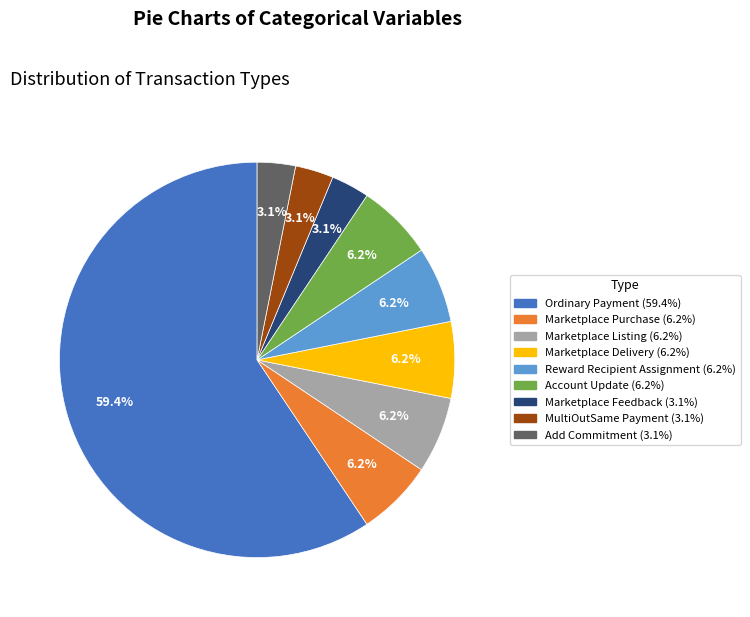

Which slice is the largest?

Ordinary Payment